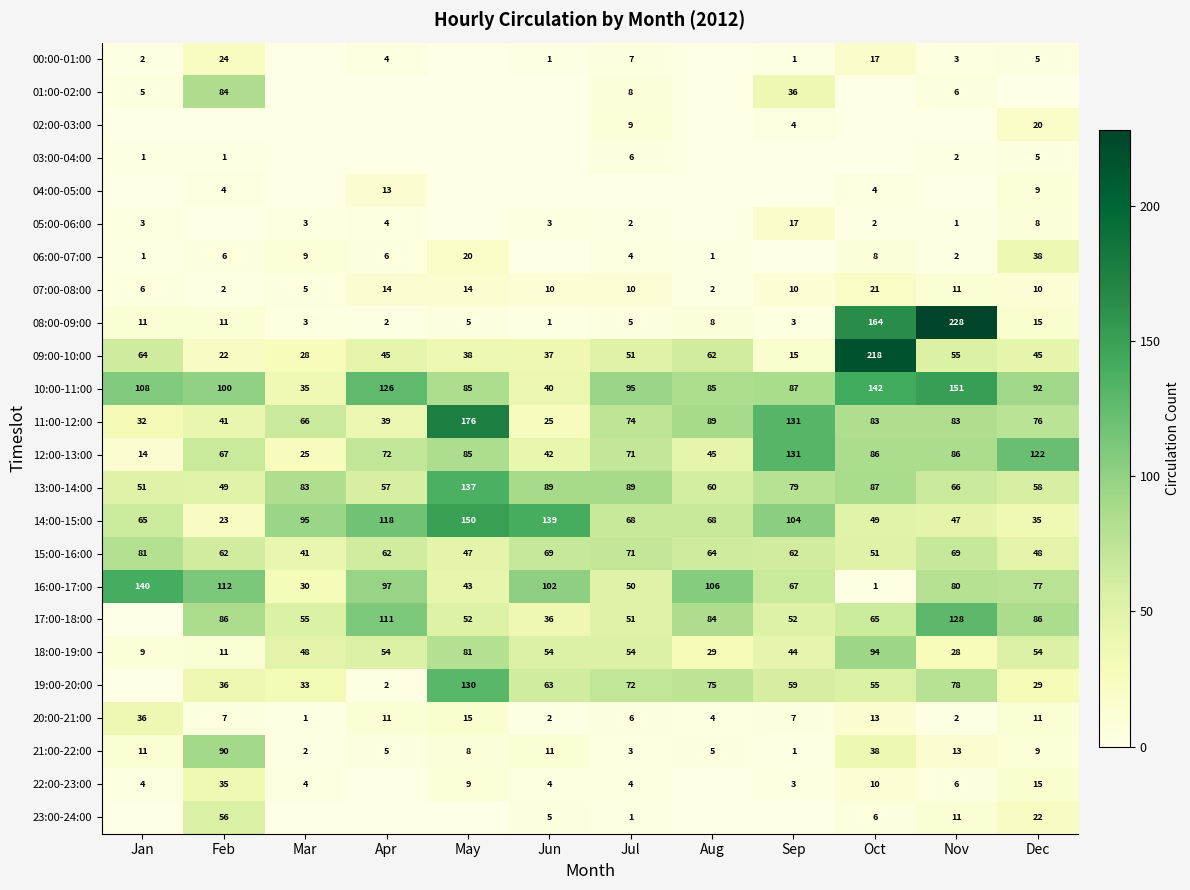

Where does the 11:00-12:00 series first go above 76?

May